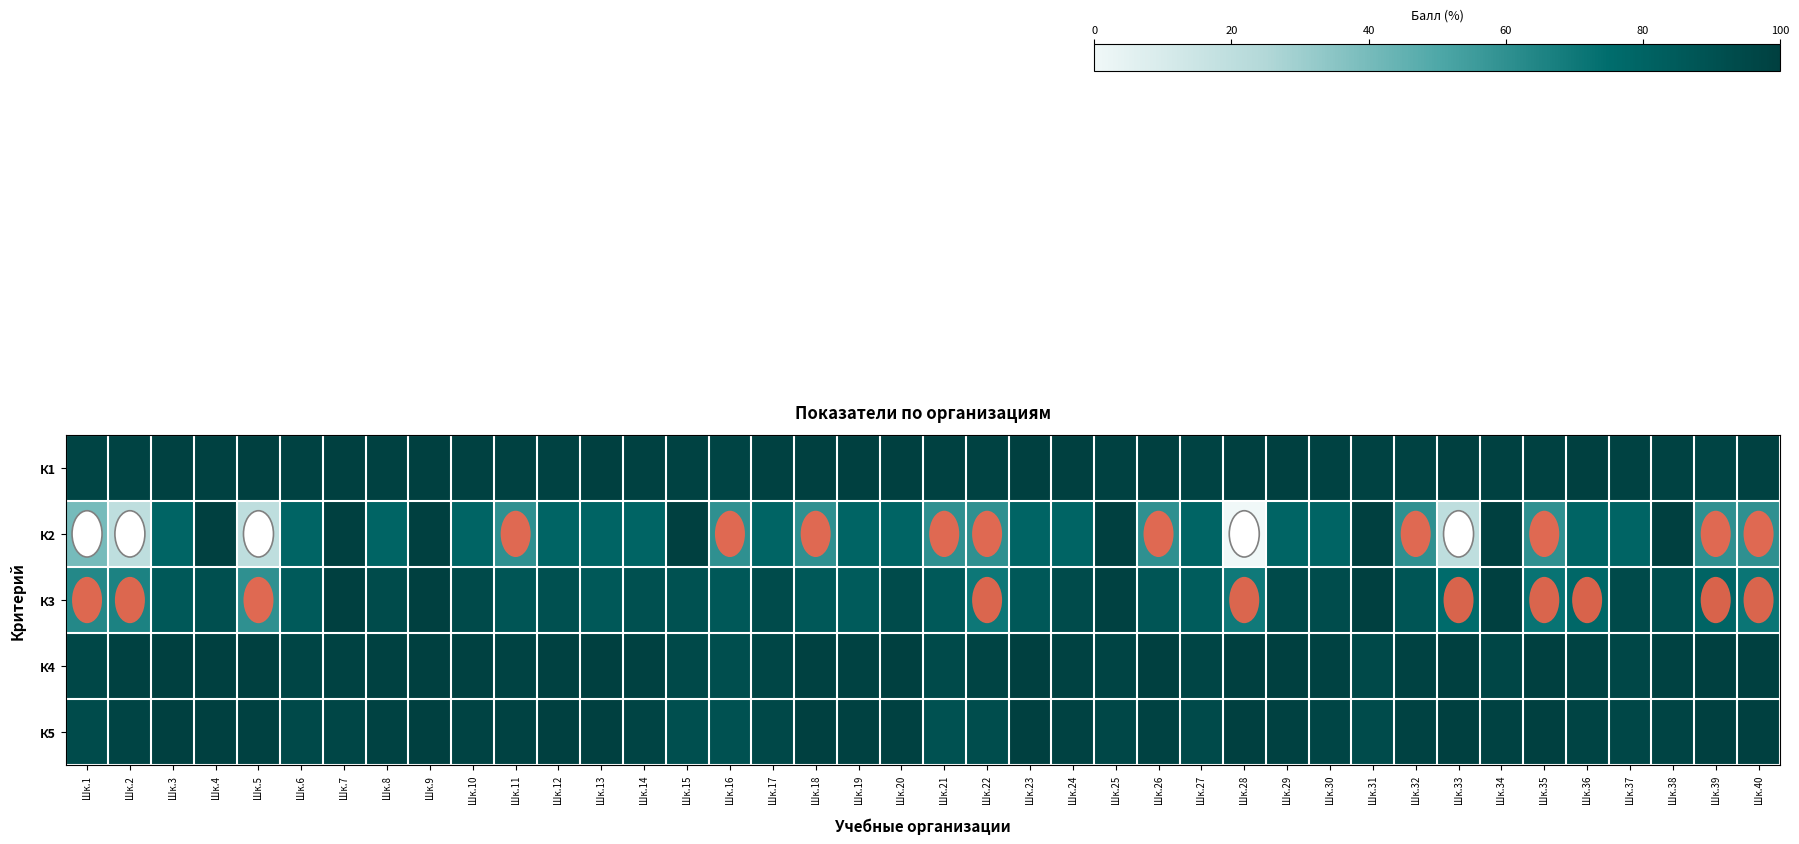

Between Шк.37 and Шк.40, which is larger?

Шк.40